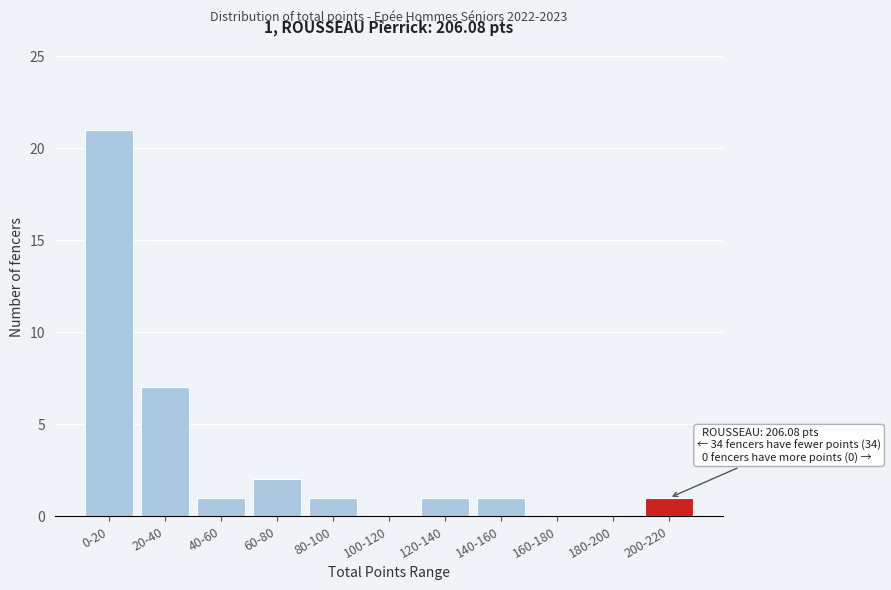

Reading left to right, what are all the values shown in this chart?

0-20=21	20-40=7	40-60=1	60-80=2	80-100=1	100-120=0	120-140=1	140-160=1	160-180=0	180-200=0	200-220=1